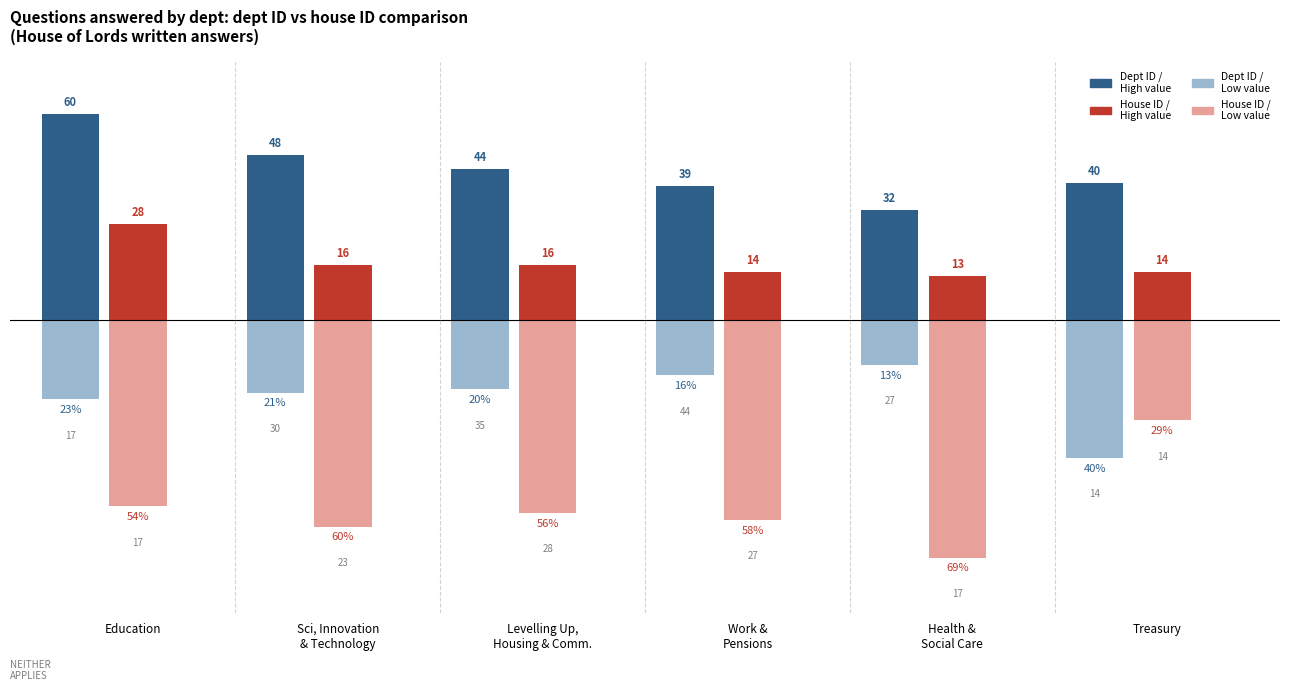

What is the label of the 6th bar from the right?

Education